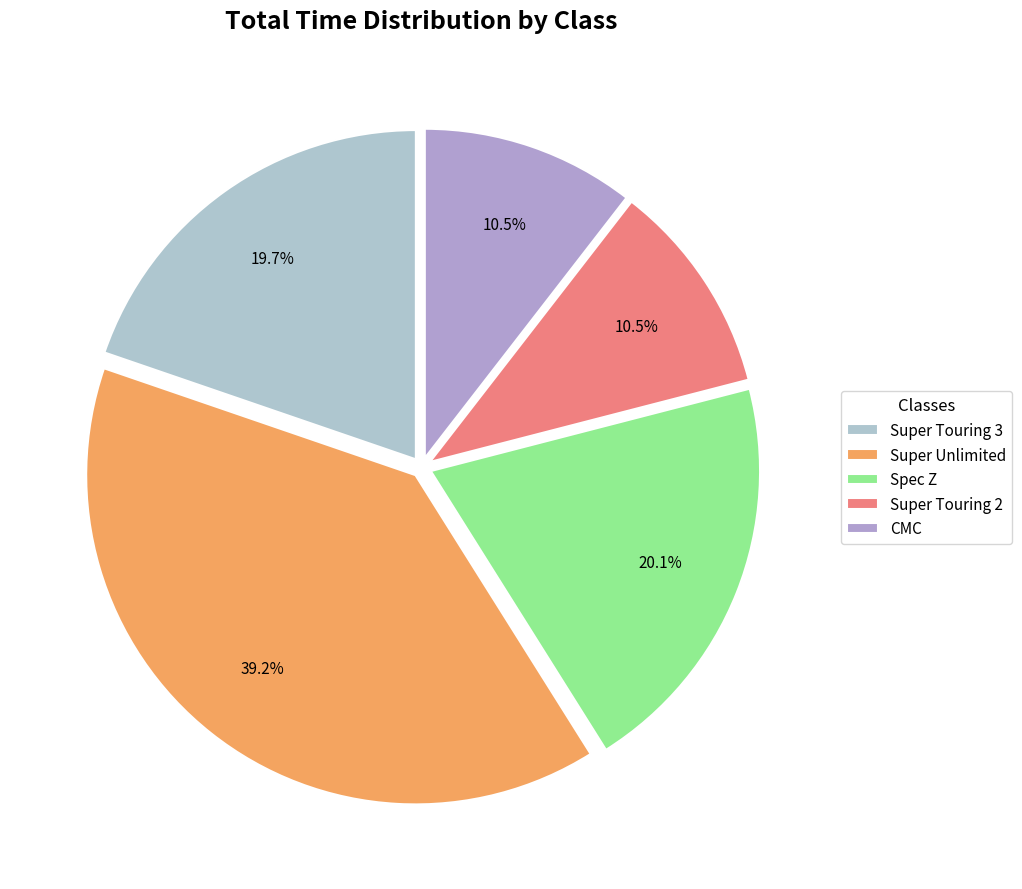

Which slice is the largest?

Super Unlimited